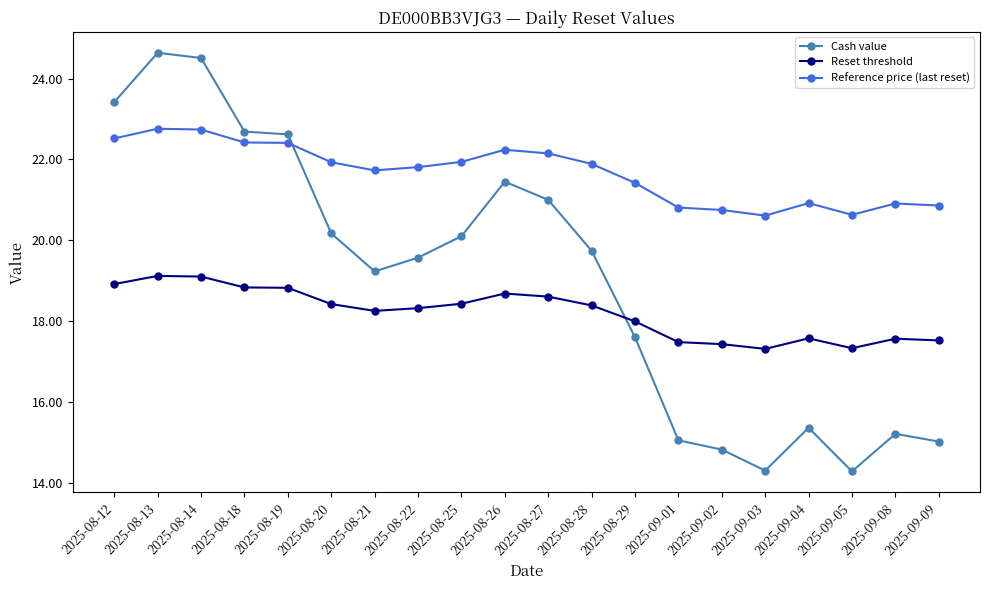

At how many categories does at least one series exceed 23?

3